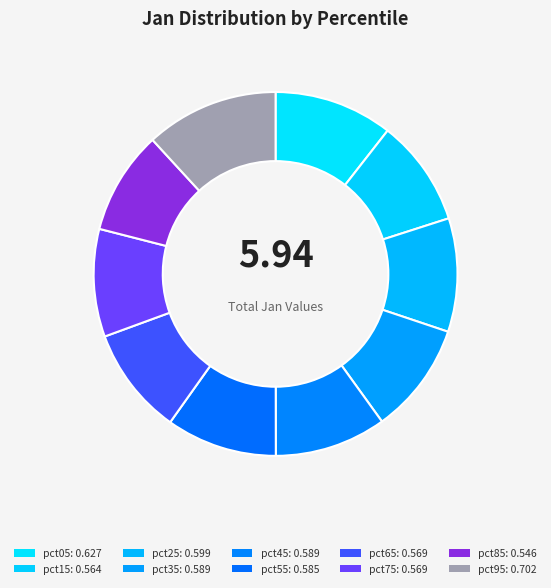

True or false: pct95 accounts for 12% of the total.

True